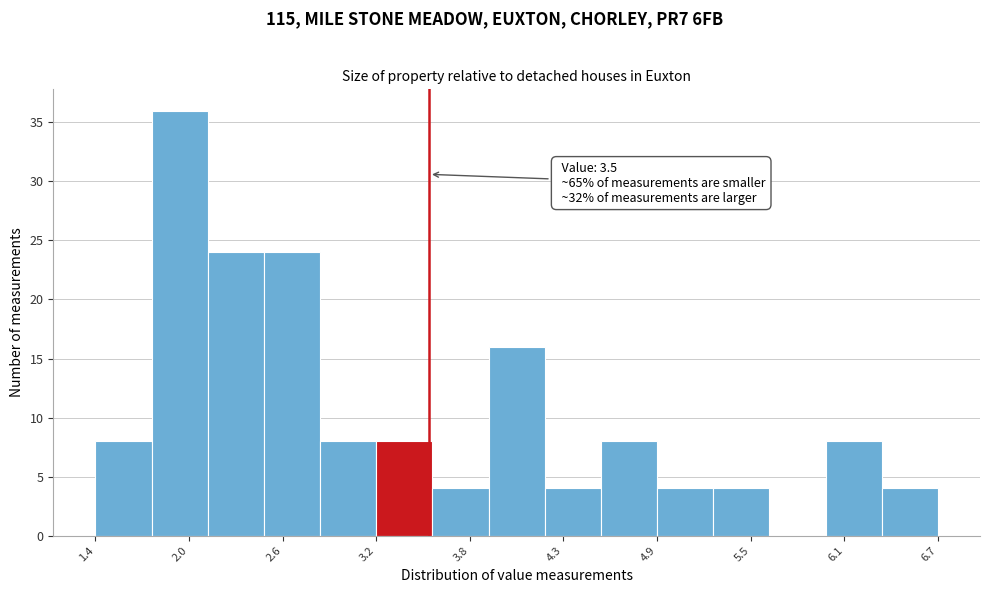

Around what value on the x-axis is the tallest bar? Give the approximate position of its centre, as read against the axis.

1.9